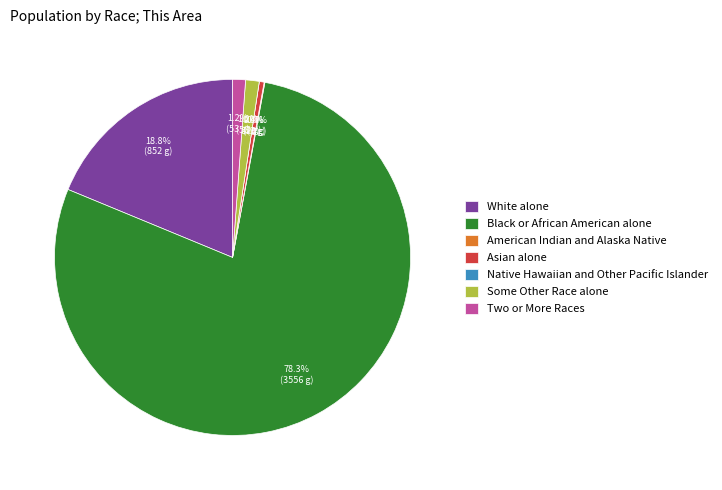

To the nearest percent, what is the difference between the largest and smallest slice percentages?

78%